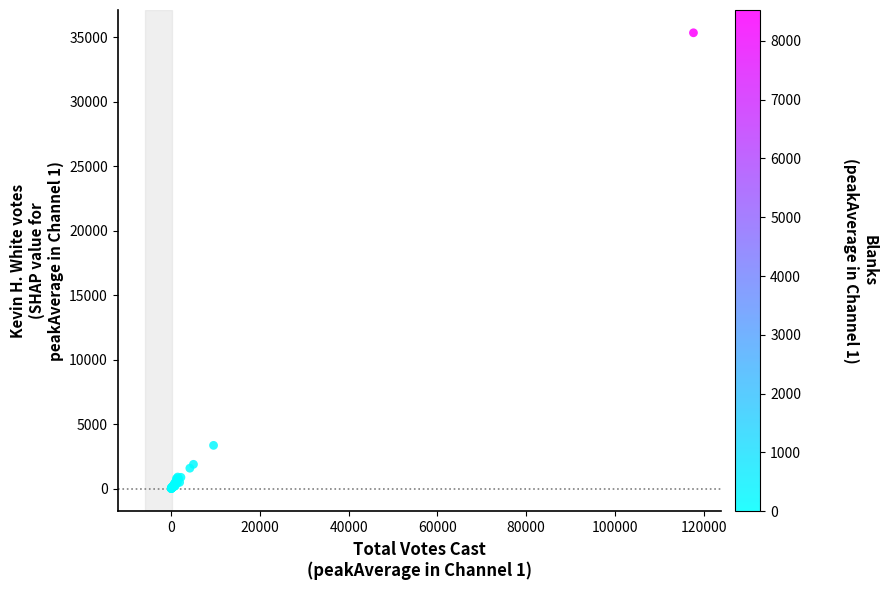

What Y value in the scatter plot is closest to 17680?

3348